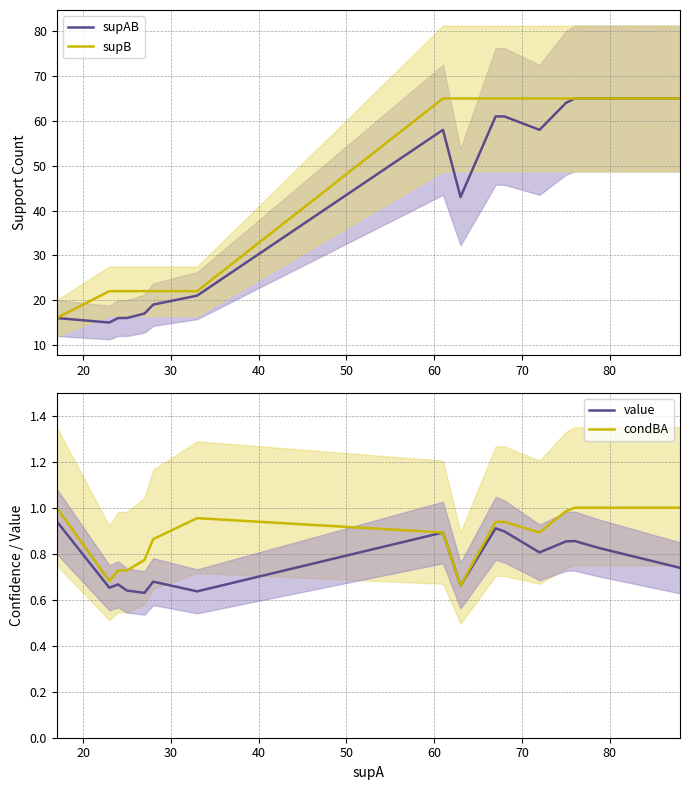

Reading right to left, list all the values displayed in this chart.

supAB: 65.0	65.0	65.0	65.0	65.0	64.0	58.0	61.0	61.0	43.0	58.0	21.0	19.0	17.0	16.0	16.0	15.0	16.0
supB: 65.0	65.0	65.0	65.0	65.0	65.0	65.0	65.0	65.0	65.0	65.0	22.0	22.0	22.0	22.0	22.0	22.0	16.0
value: 0.7	0.8	0.8	0.8	0.9	0.9	0.8	0.9	0.9	0.7	0.9	0.6	0.7	0.6	0.6	0.7	0.7	0.9
condBA: 1.0	1.0	1.0	1.0	1.0	1.0	0.9	0.9	0.9	0.7	0.9	1.0	0.9	0.8	0.7	0.7	0.7	1.0